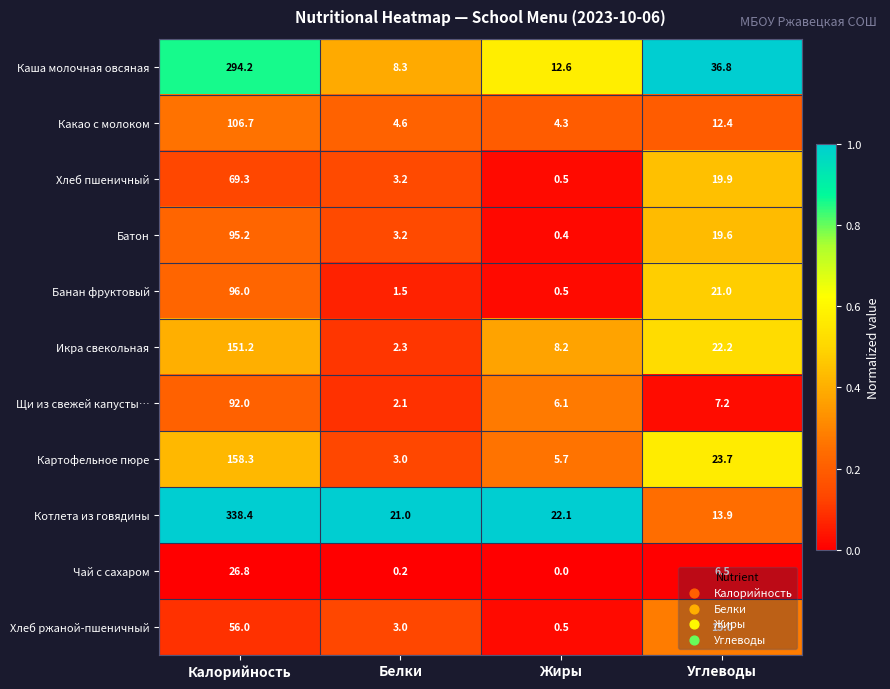

At which label is Батон closest to 47?

Углеводы